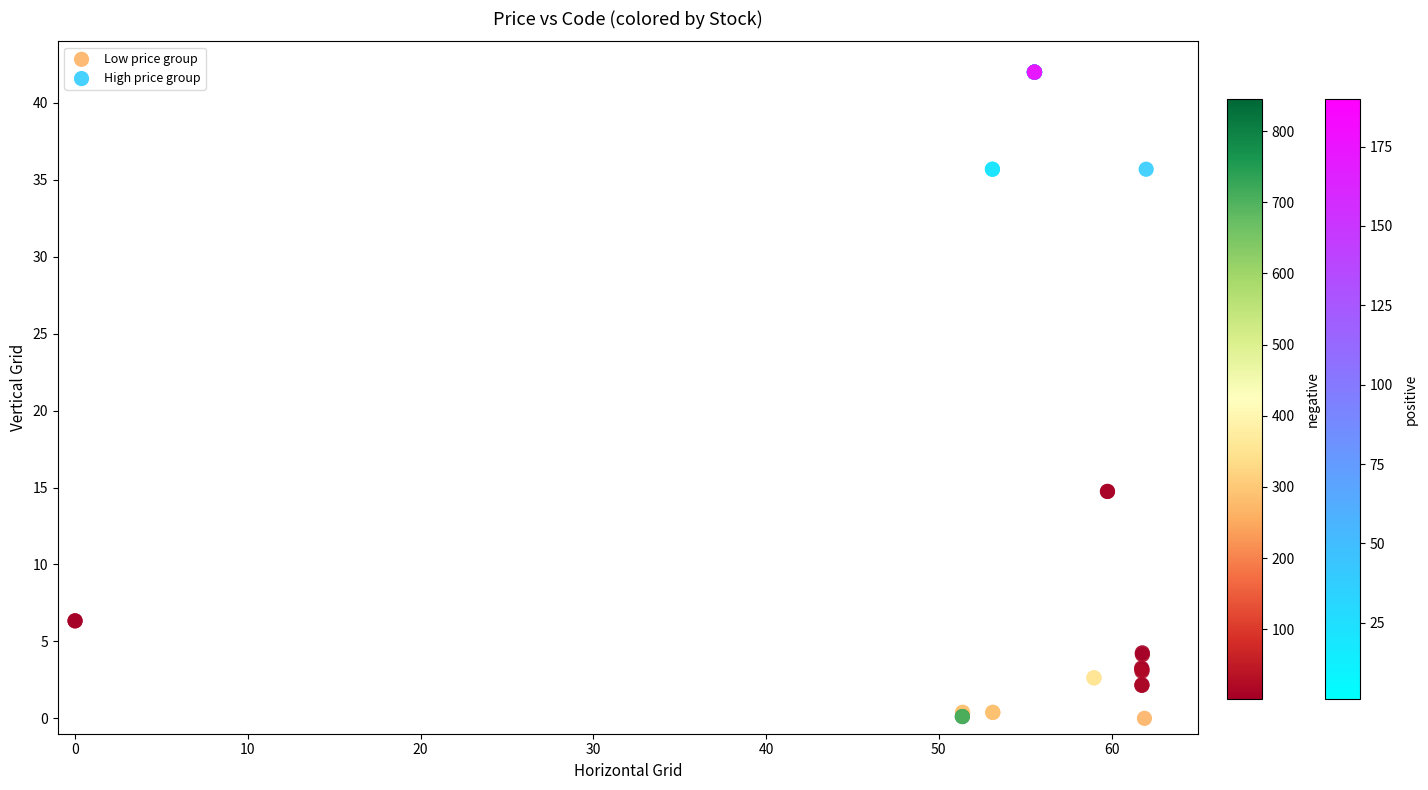

Which series contains the highest Y value?

High price group